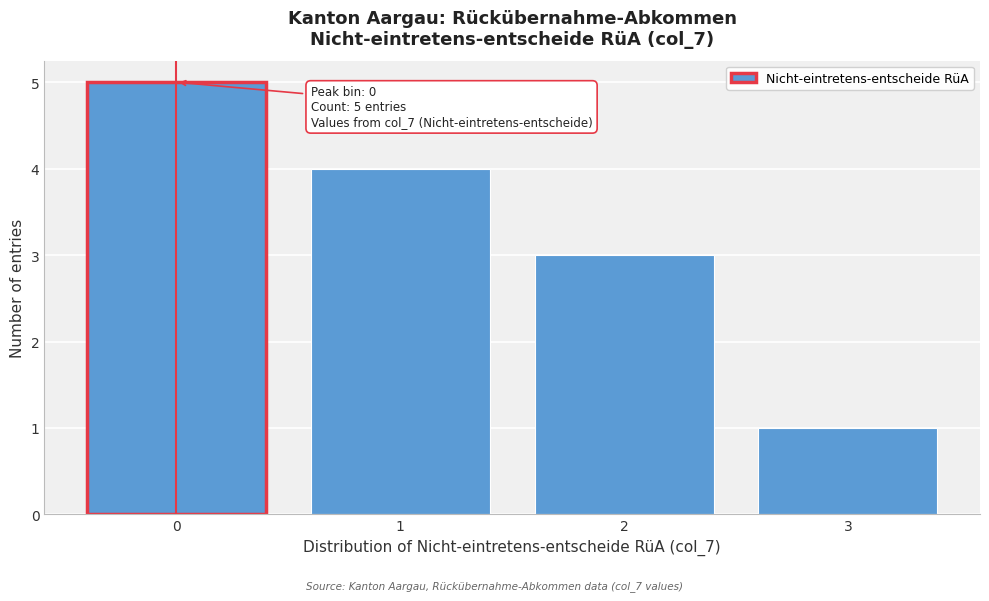

Over which range of the x-axis is the bar tallest?

-0.5 to 0.5